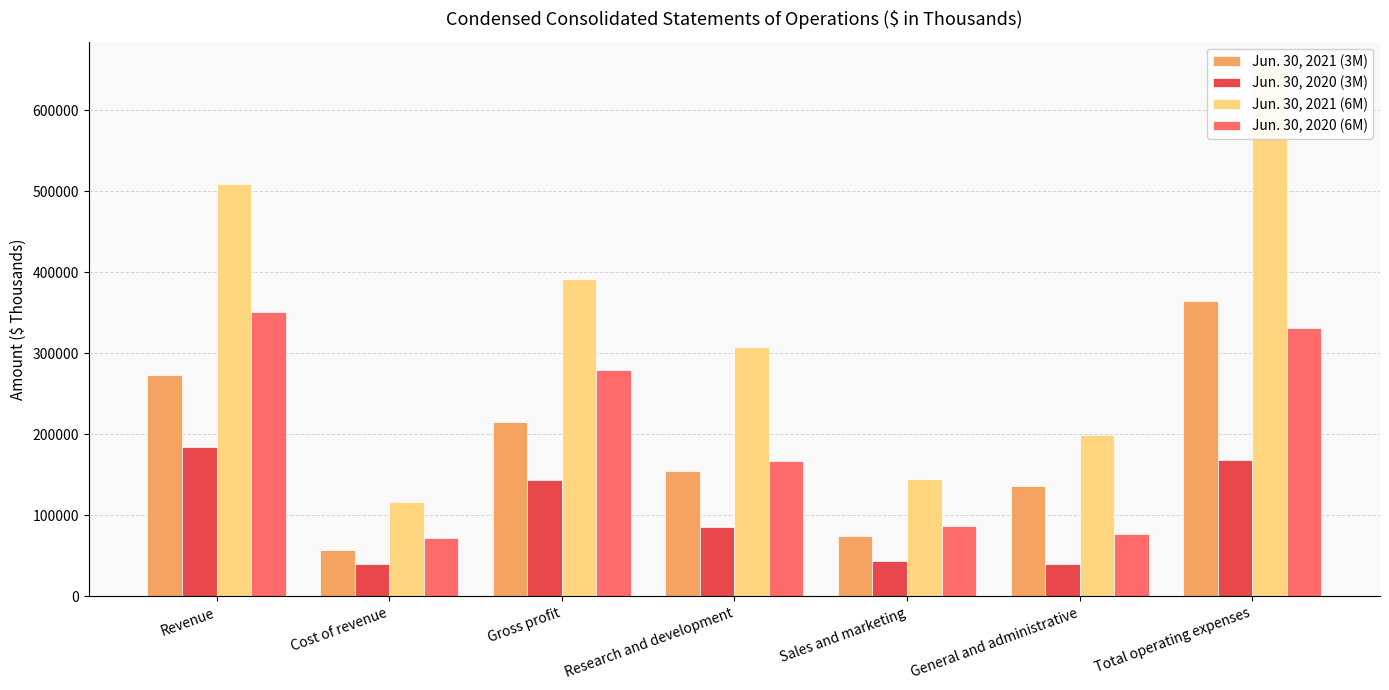

At how many categories does at least one series exceed 617853?

1